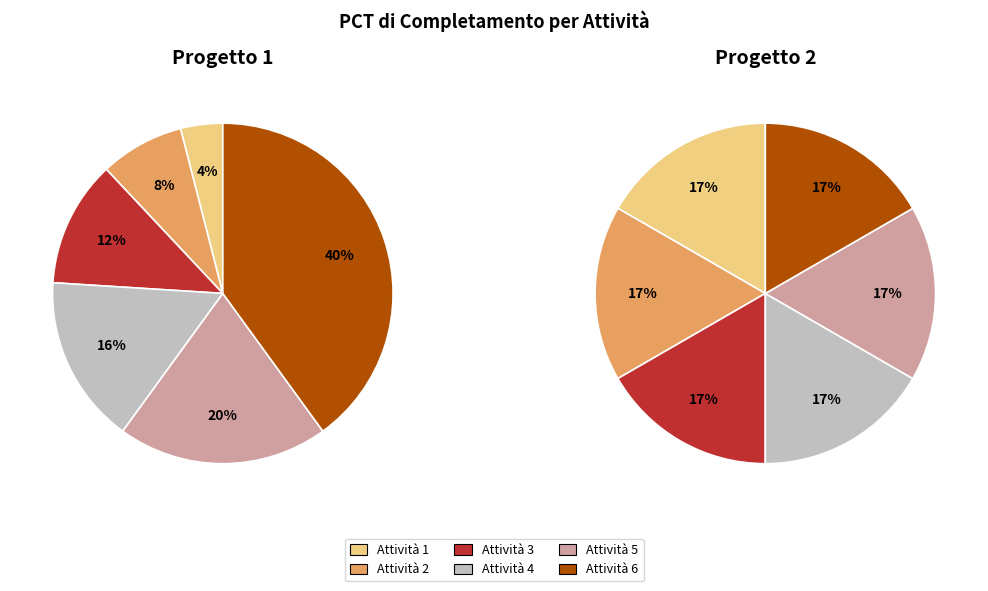

What is the largest slice in the pie chart?

Attività 6